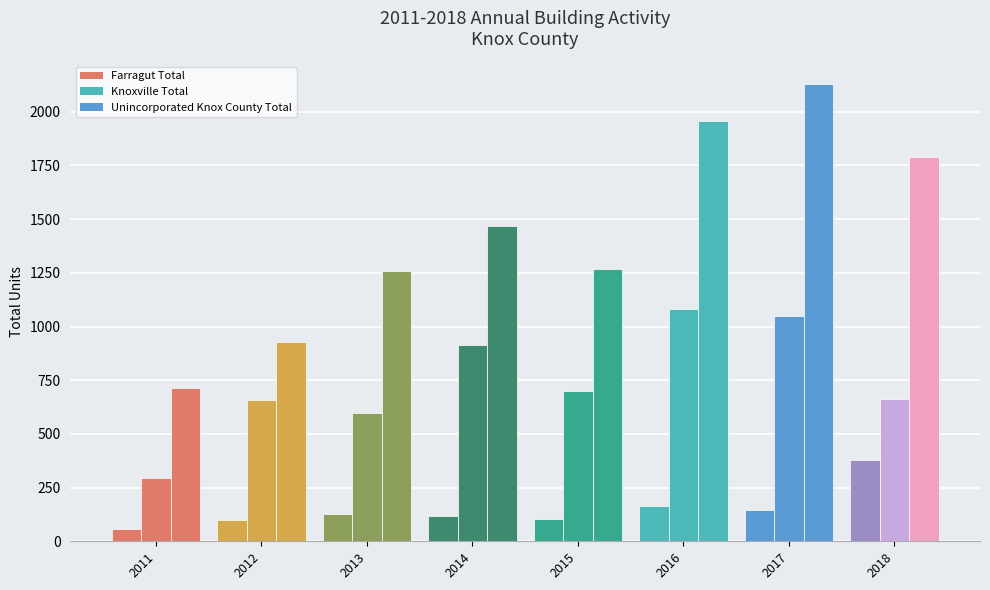

What is the difference between the second highest and second lowest values in the Farragut Total series?

67